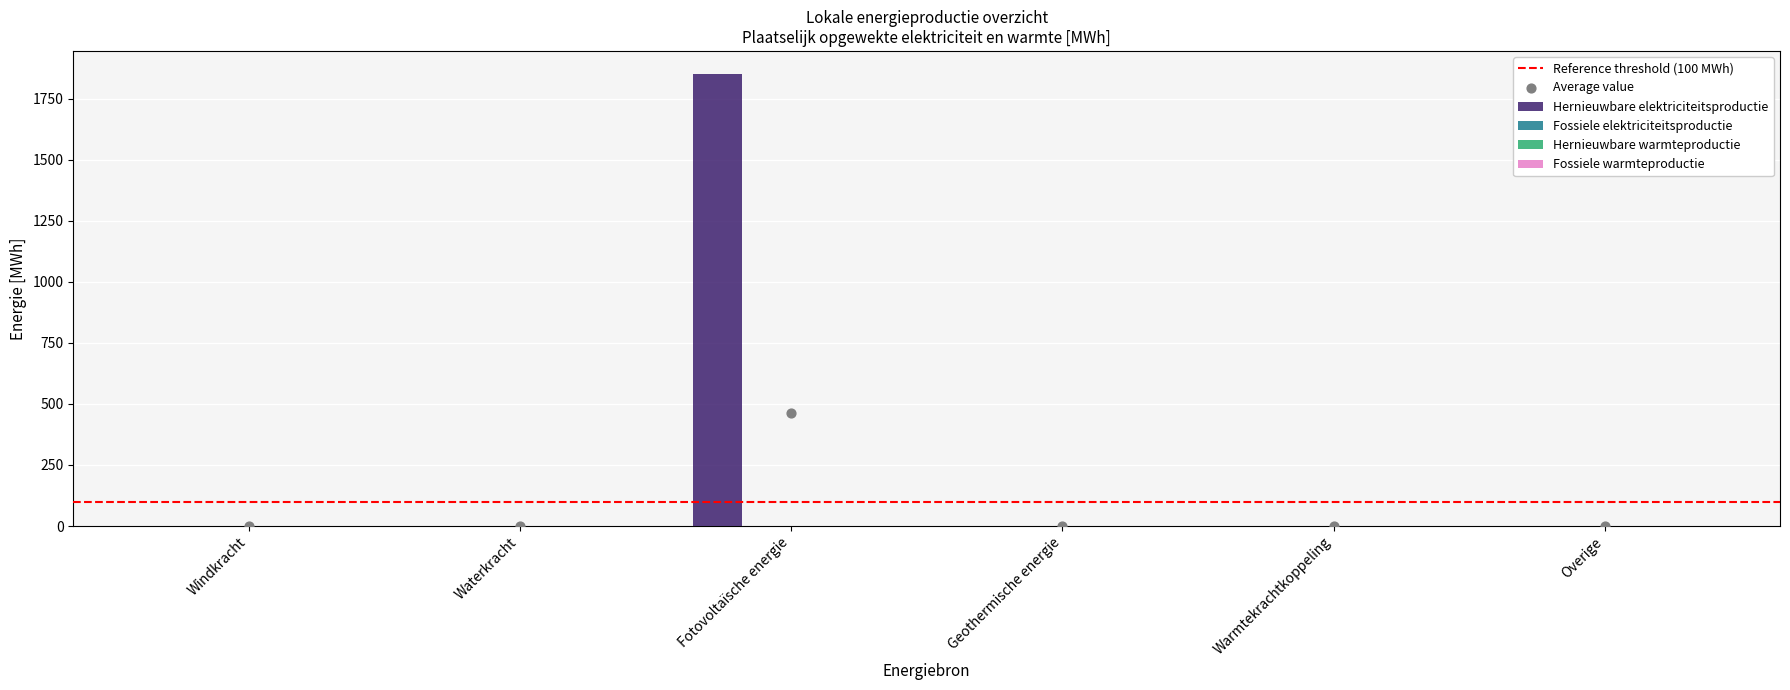

Which series has the largest total across all categories?

Hernieuwbare elektriciteitsproductie